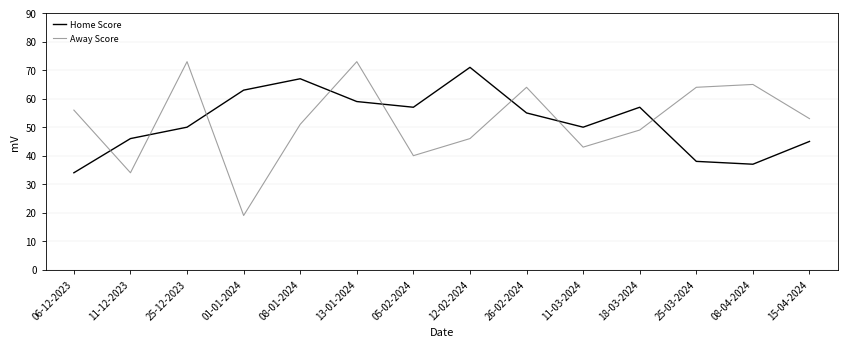

Between which two adjacent categories do Away Score and Home Score first intersect?

06-12-2023 and 11-12-2023